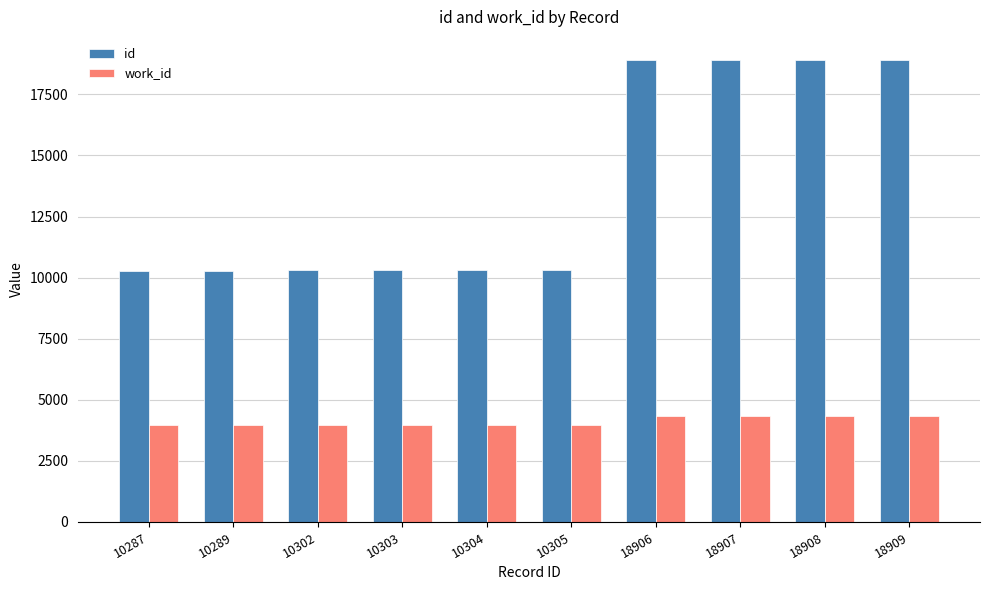

What is the sum of all id values?

137420